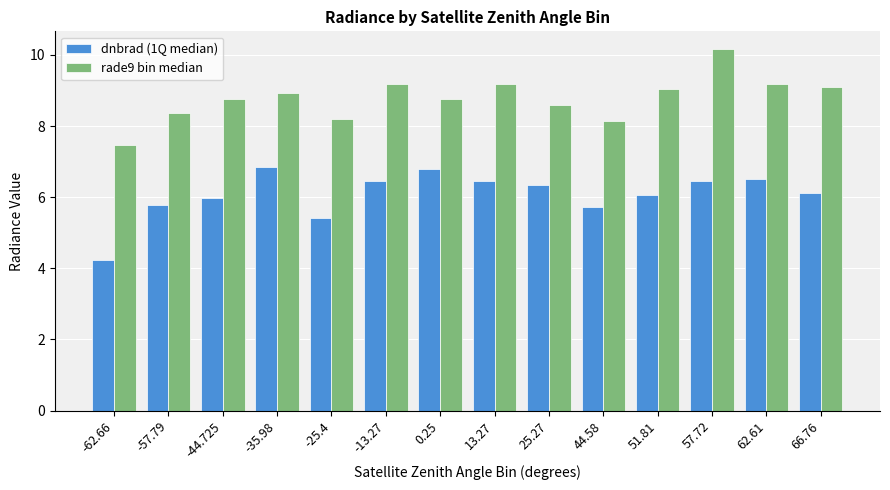

Is the value of rade9 bin median at -44.725 greater than the value of dnbrad (1Q median) at 44.58?

Yes